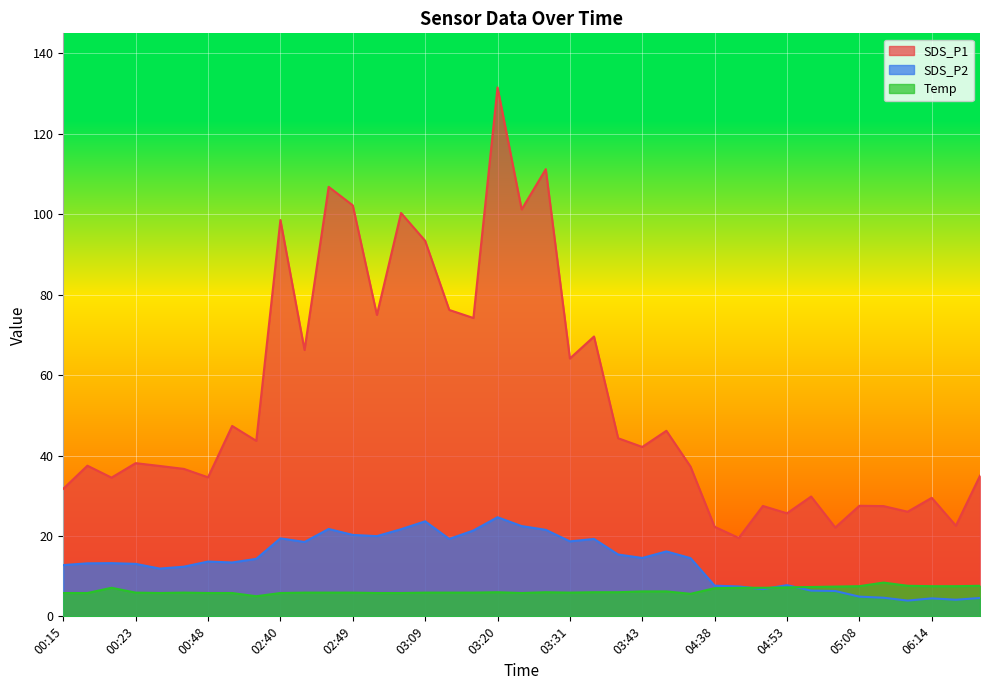

True or false: SDS_P1 and SDS_P2 intersect in this chart.

False